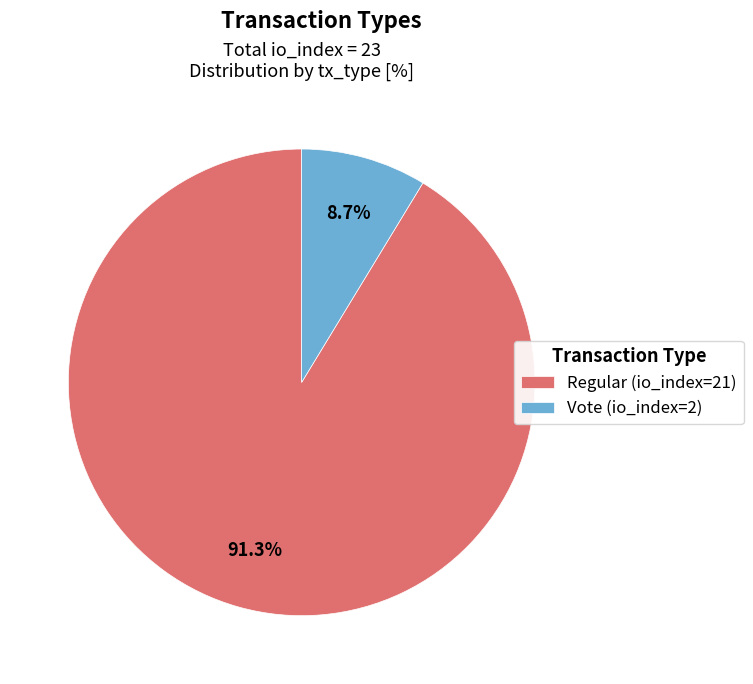

To the nearest percent, what is the combined percentage of Regular (io_index=21) and Vote (io_index=2)?

100%